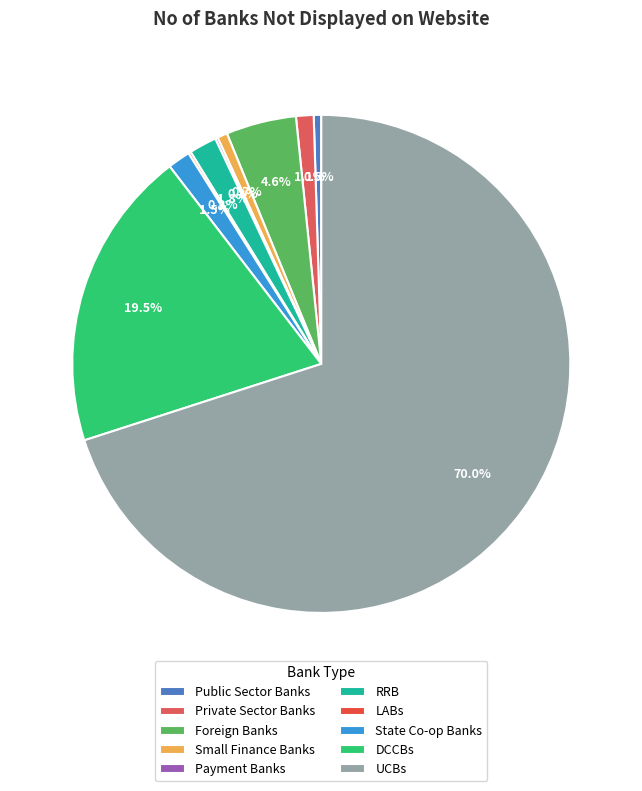

What is the majority slice?

UCBs